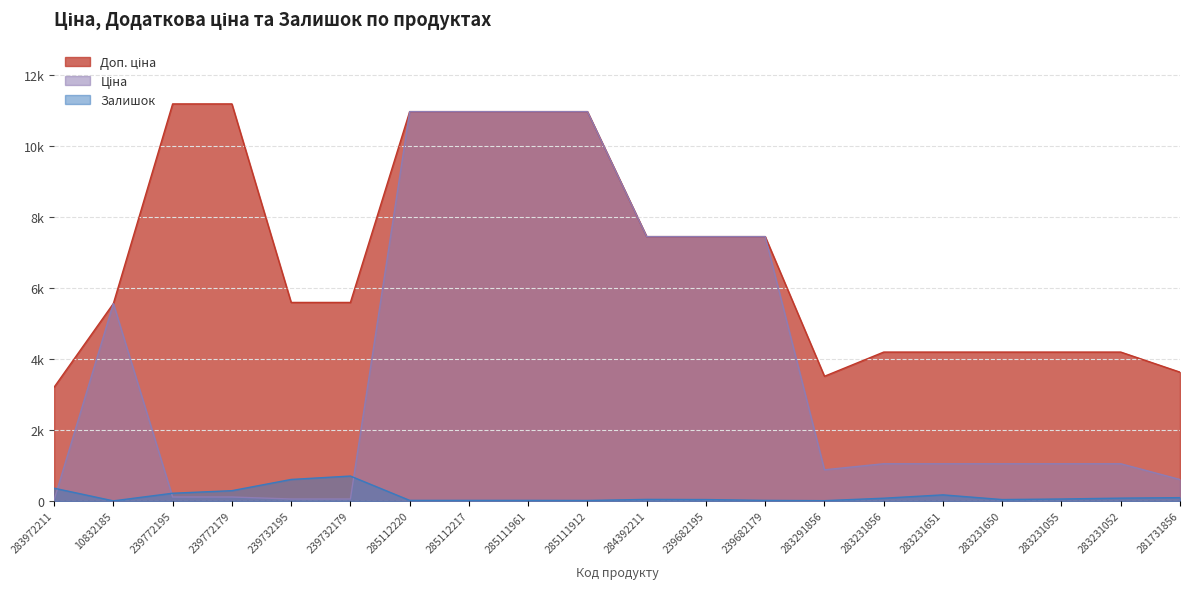

List the labels in order of Залишок value, smallest first.

10832185, 283291856, 285111912, 285112220, 285112217, 285111961, 239682179, 239682195, 283231650, 284392211, 283231055, 283231856, 283231052, 281731856, 283231651, 239772195, 239772179, 283972211, 239732195, 239732179